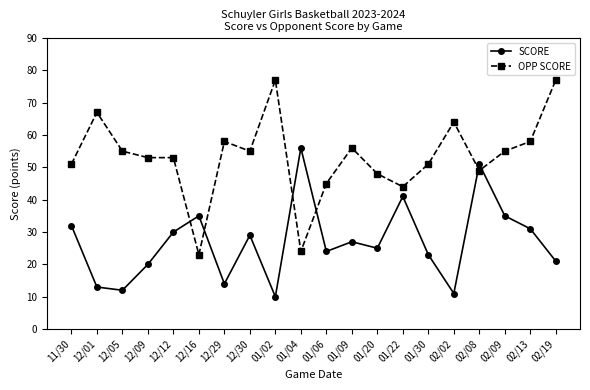

What are all the series names shown in the legend?

SCORE, OPP SCORE